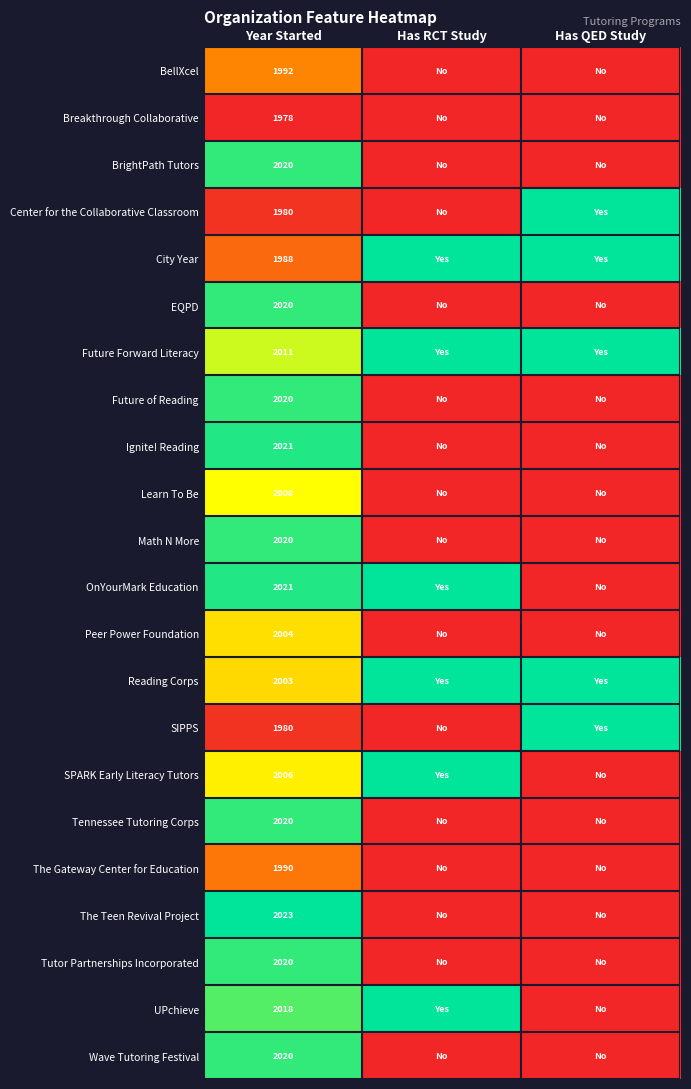

What is the difference between the highest and lowest values at Year Started?

45